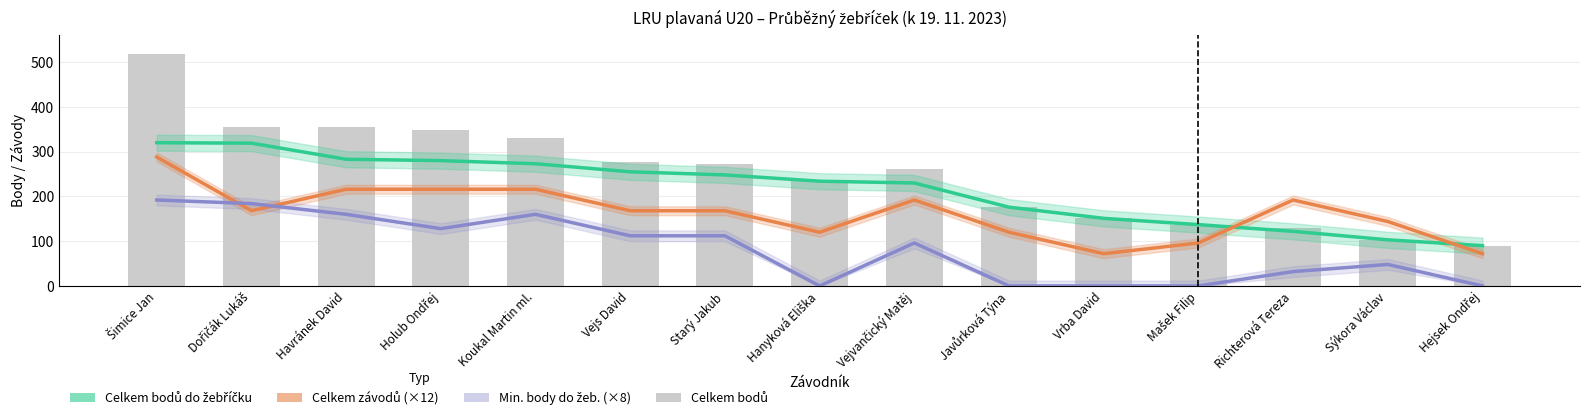

What is the label of the 15th bar from the left?

Hejsek Ondřej